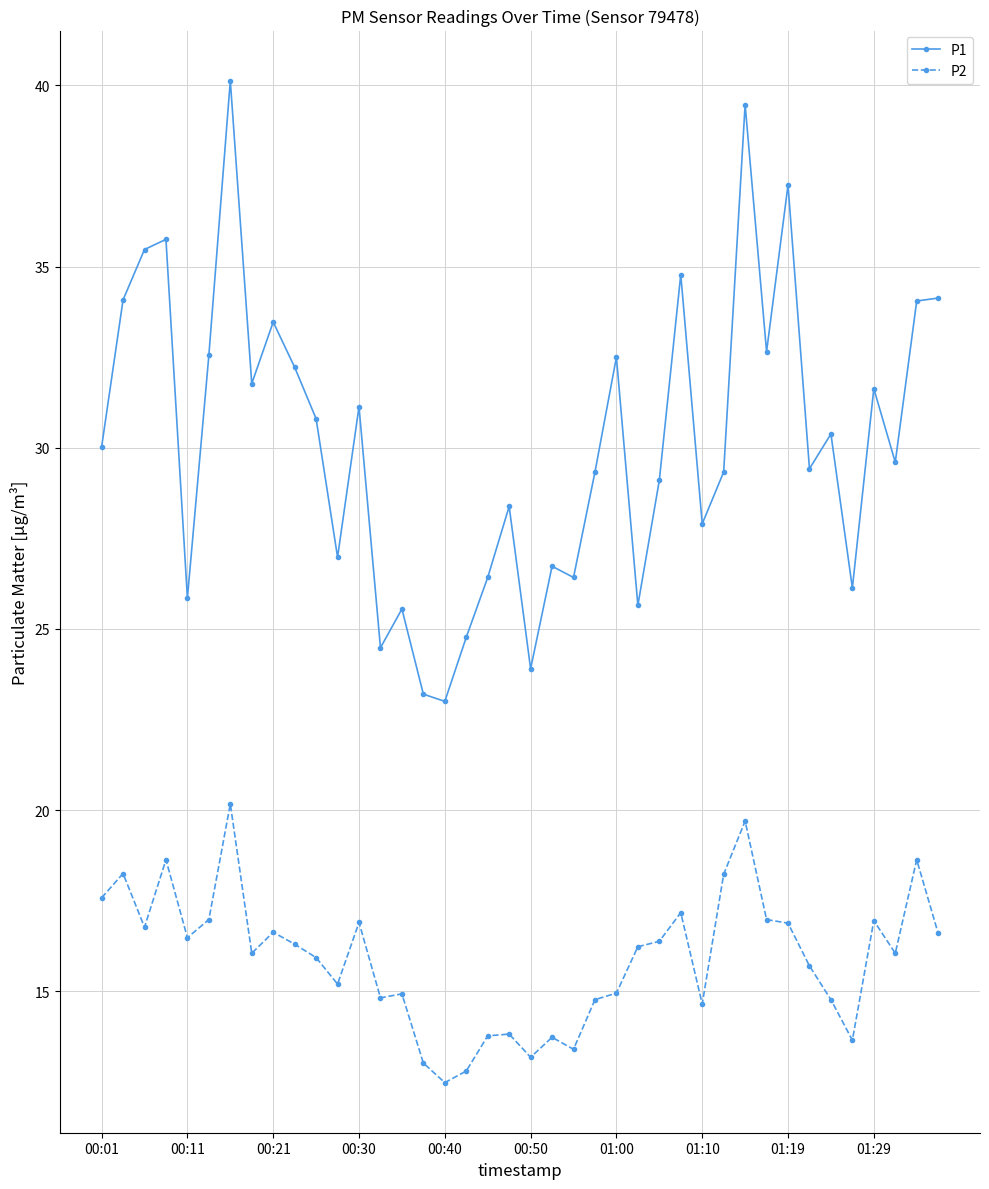

True or false: P2 and P1 intersect in this chart.

False